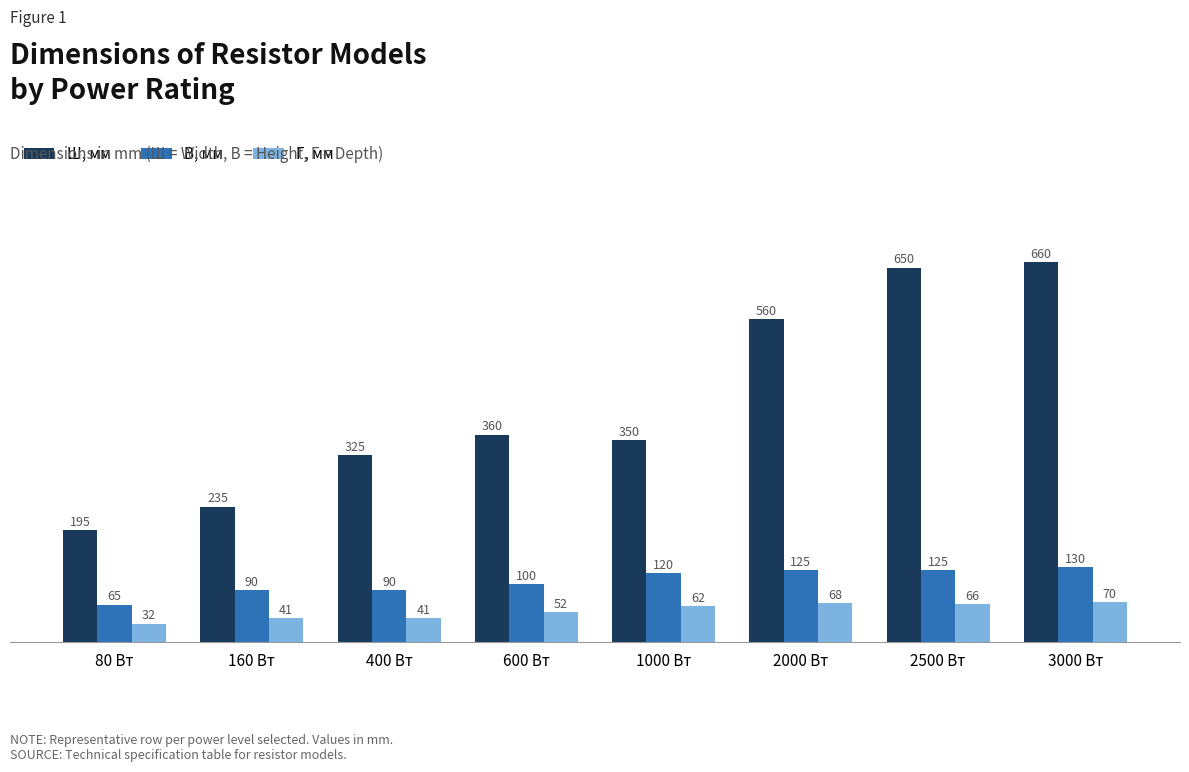

What is the difference between the maximum and minimum values in the Г, мм series?

38